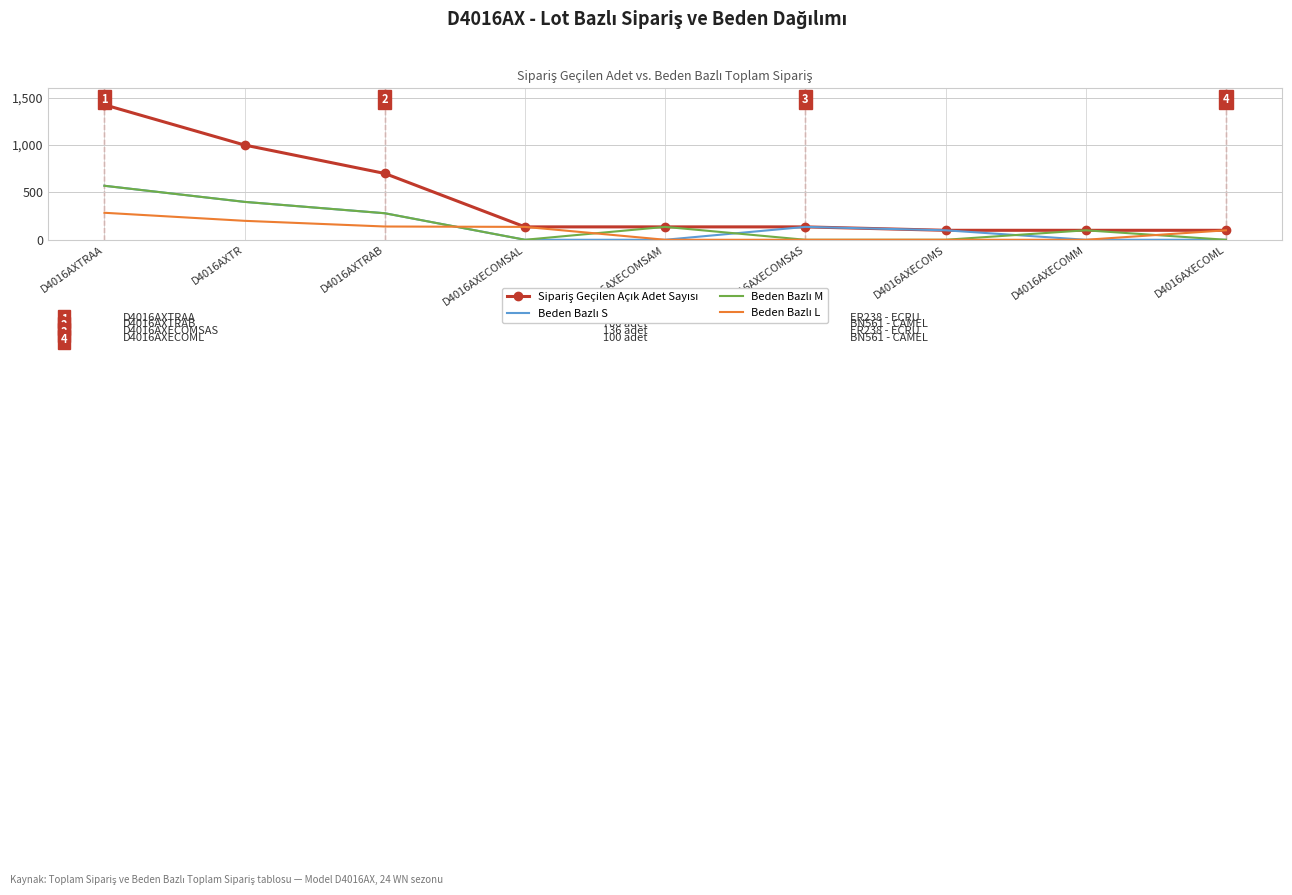

What is the spread (max minus min) of values at D4016AXTR?

800